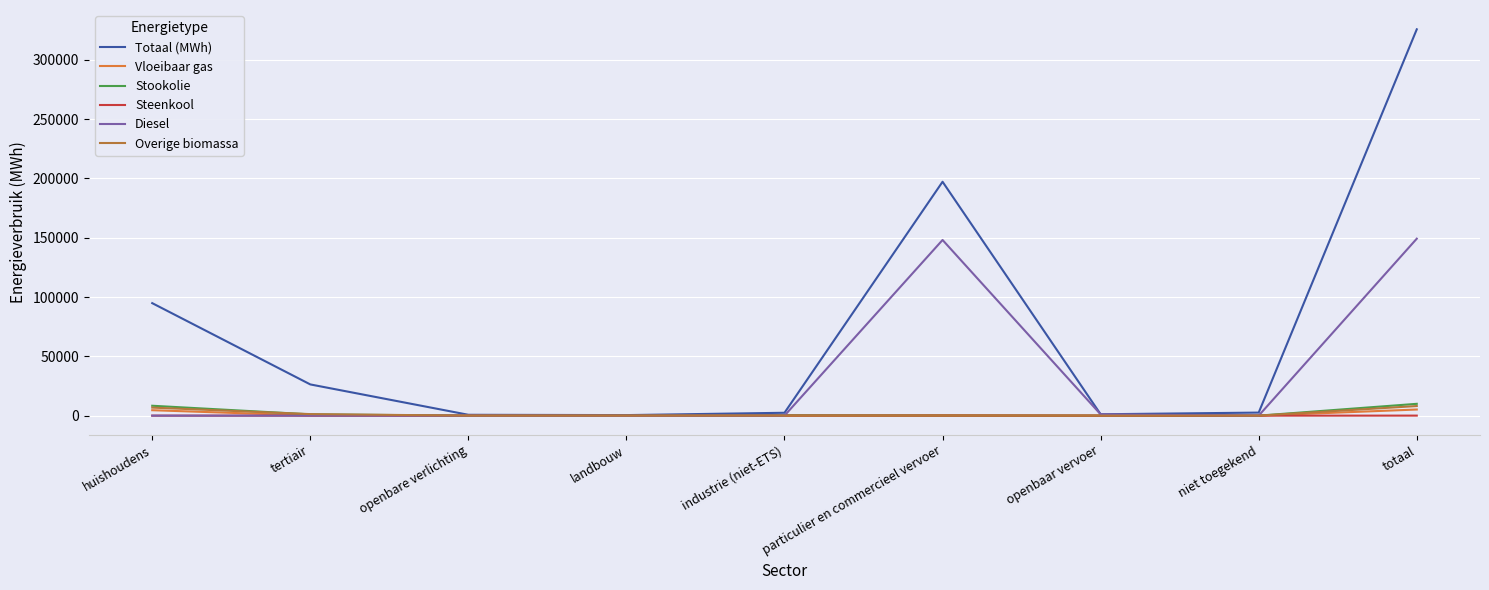

How many lines are shown in the chart?

6